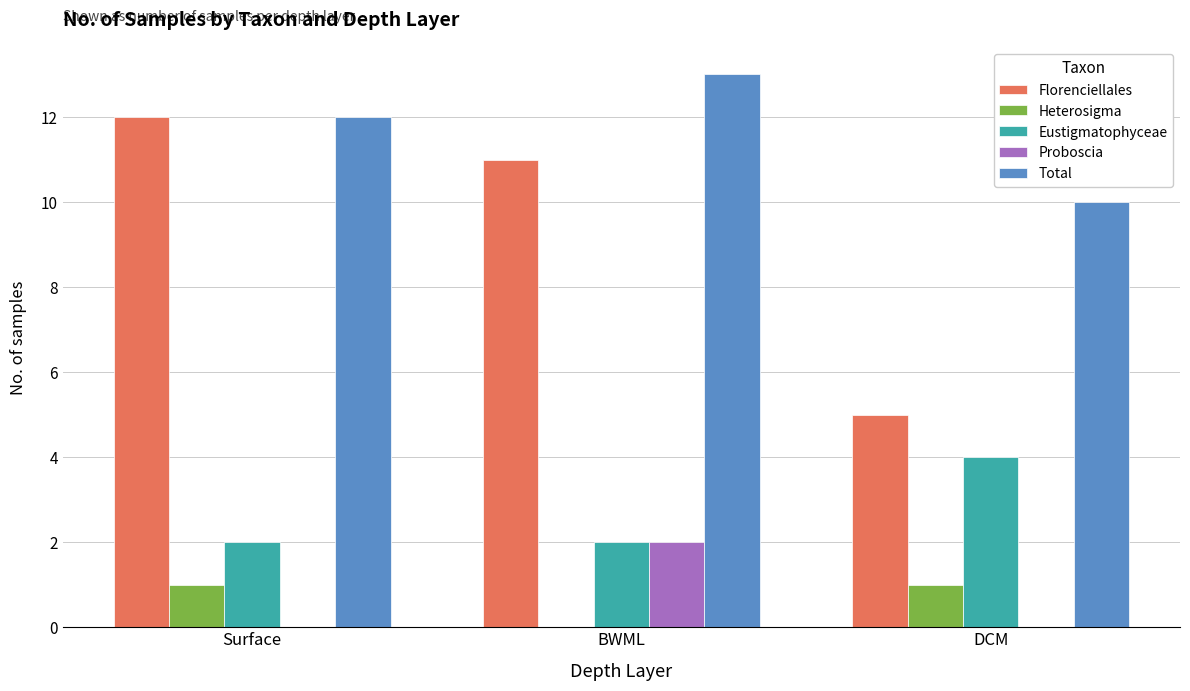

Is it true that Total equals 10 at DCM?

True